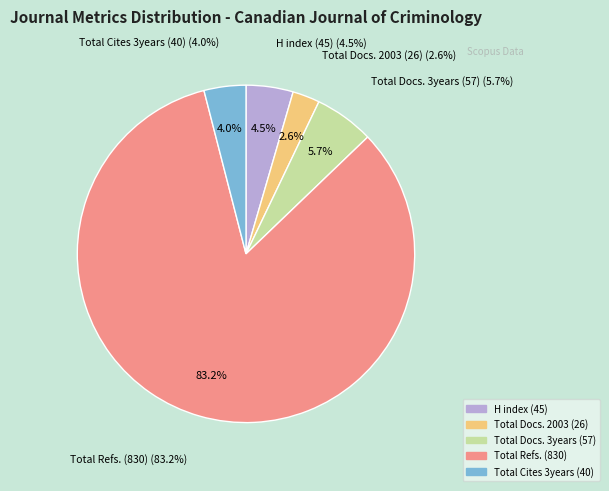

What is the change in value from Total Refs. (830) to Total Cites 3years (40)?

-790